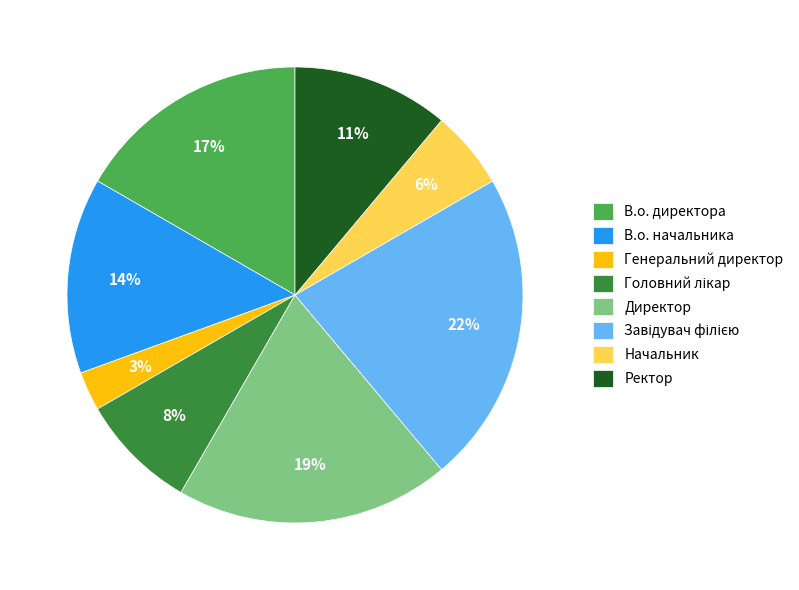

Does any single category account for the majority?

No